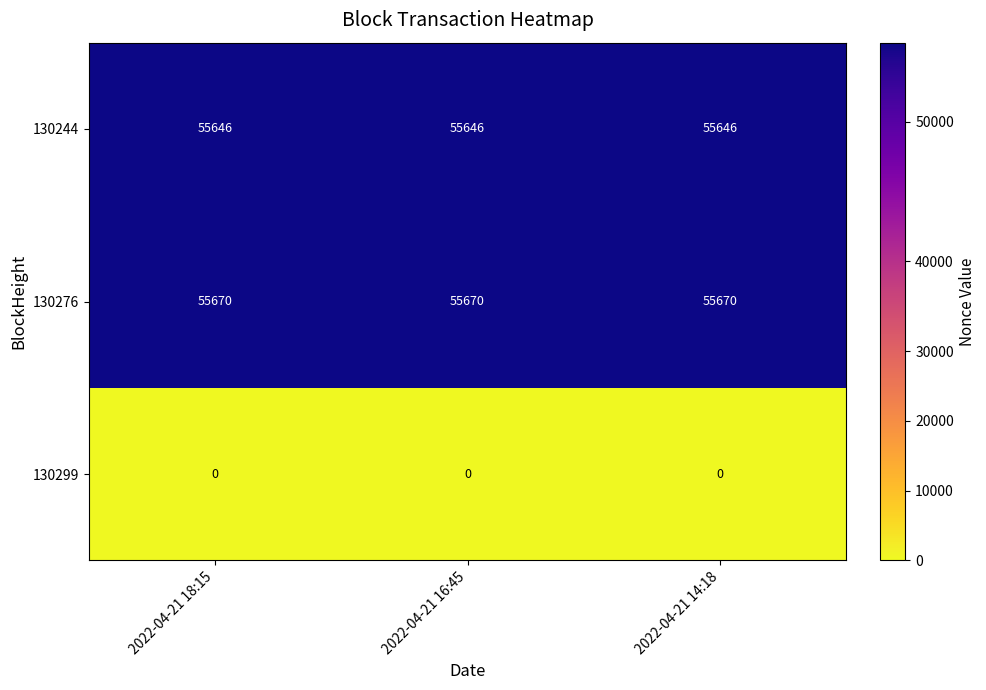

Is it true that 130276 equals 73622 at 2022-04-21 18:15?

False